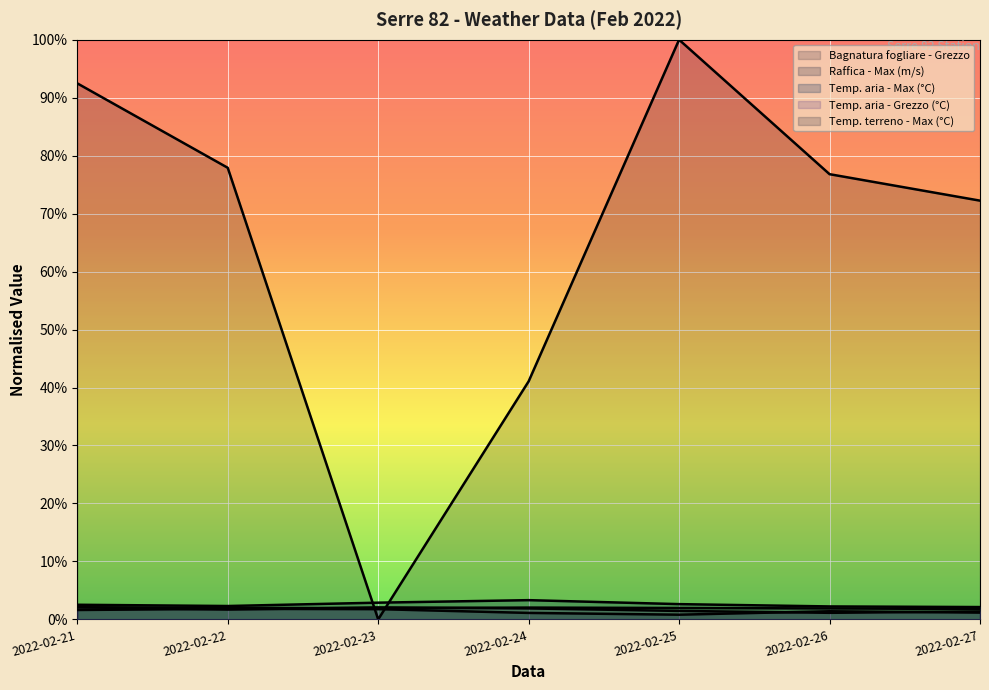

How many lines are shown in the chart?

5